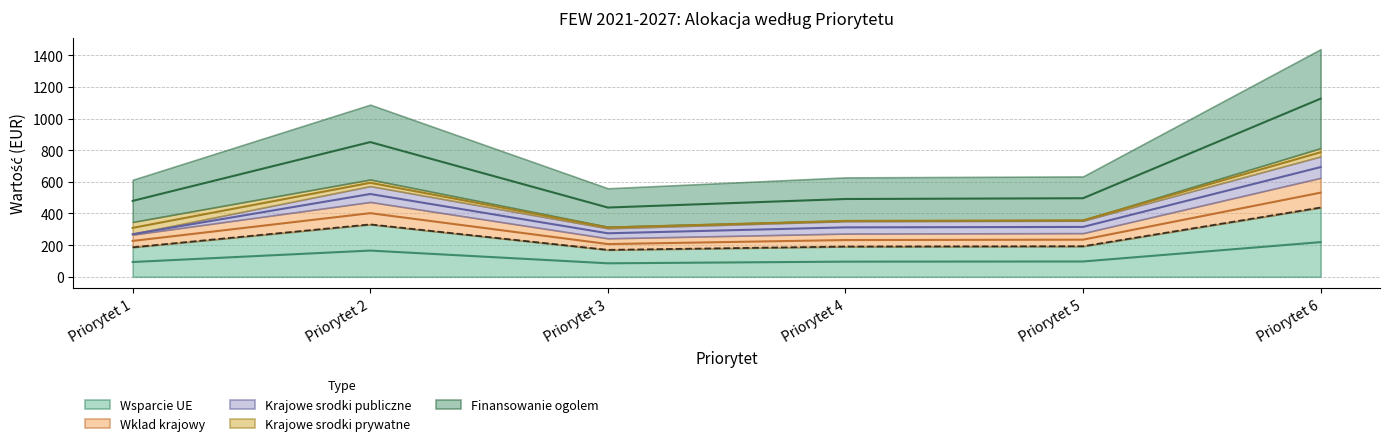

True or false: Finansowanie ogolem has more than 0 points higher than both neighbors.

True